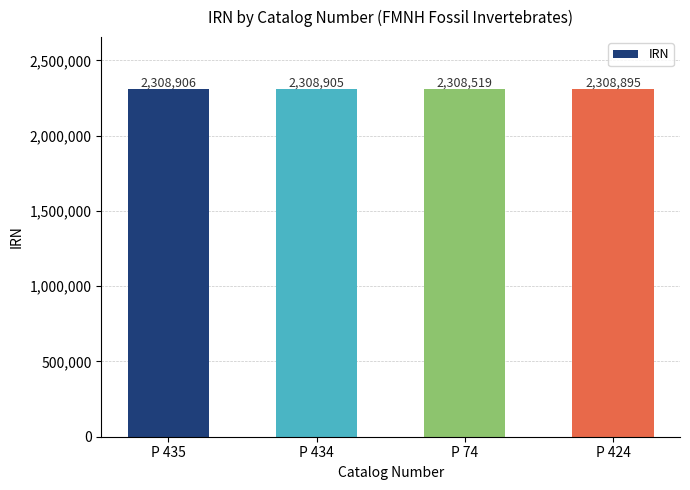

Count the number of categories in the chart.

4